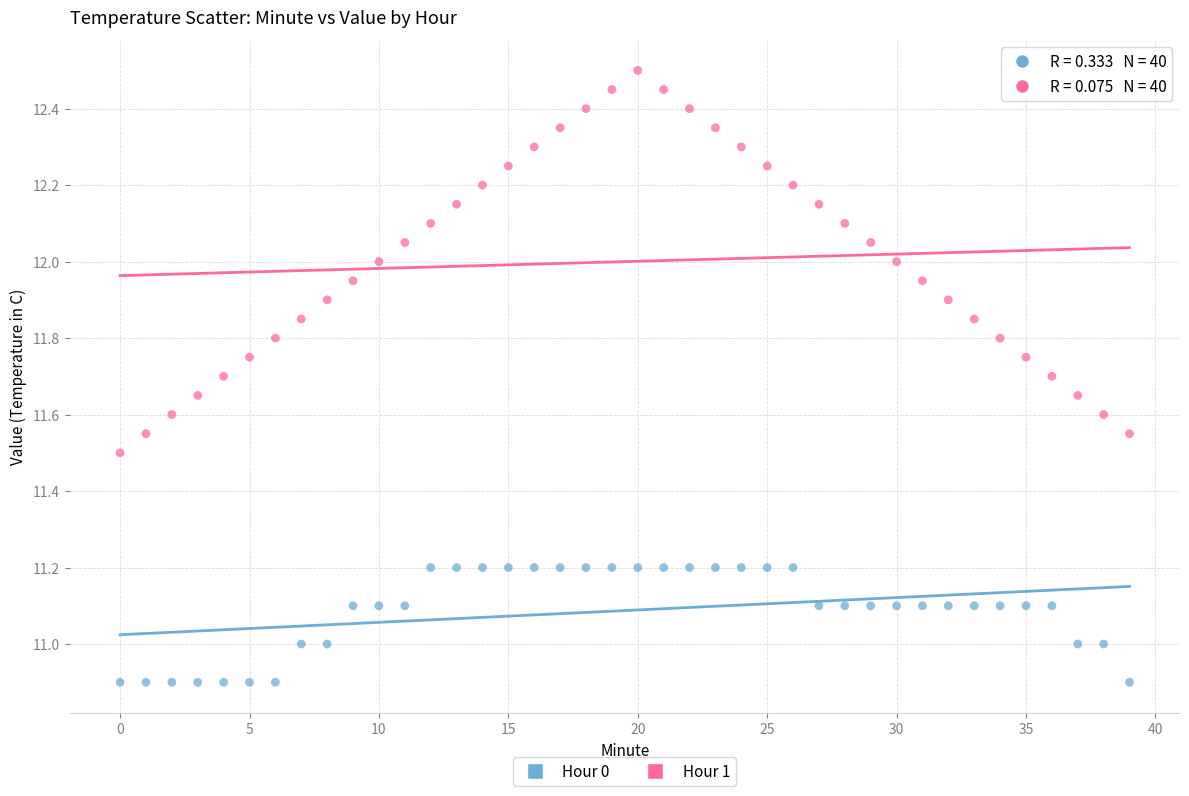

Across all data points, what is the range of Y values (max minus min)?

1.6